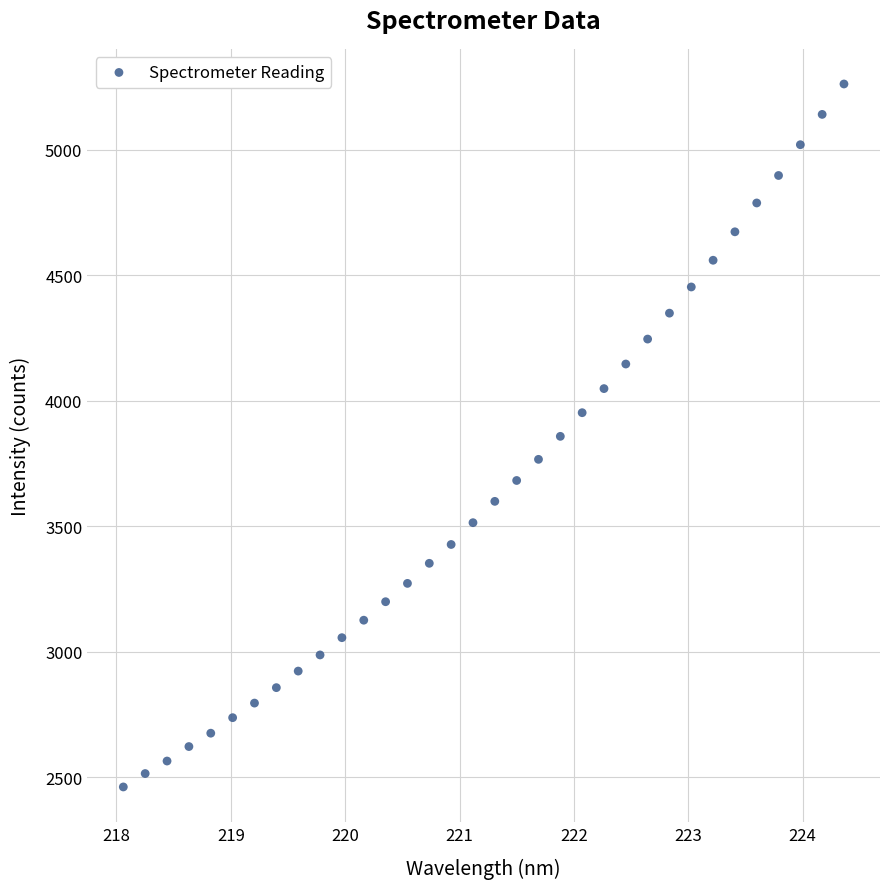

What is the range of Y values (max minus min)?

2800.3